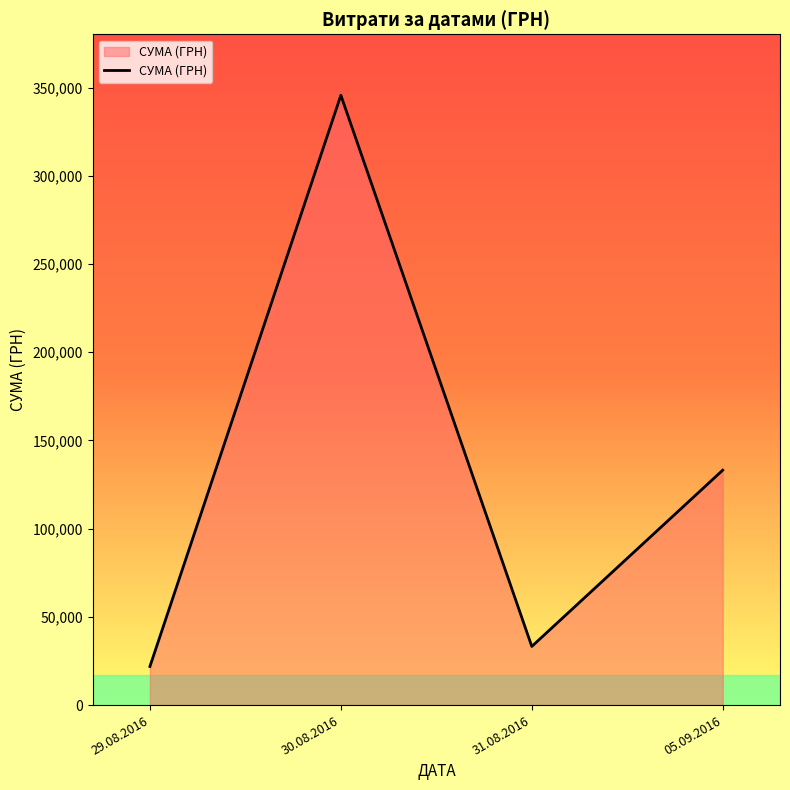

Which has a higher value, 30.08.2016 or 05.09.2016?

30.08.2016